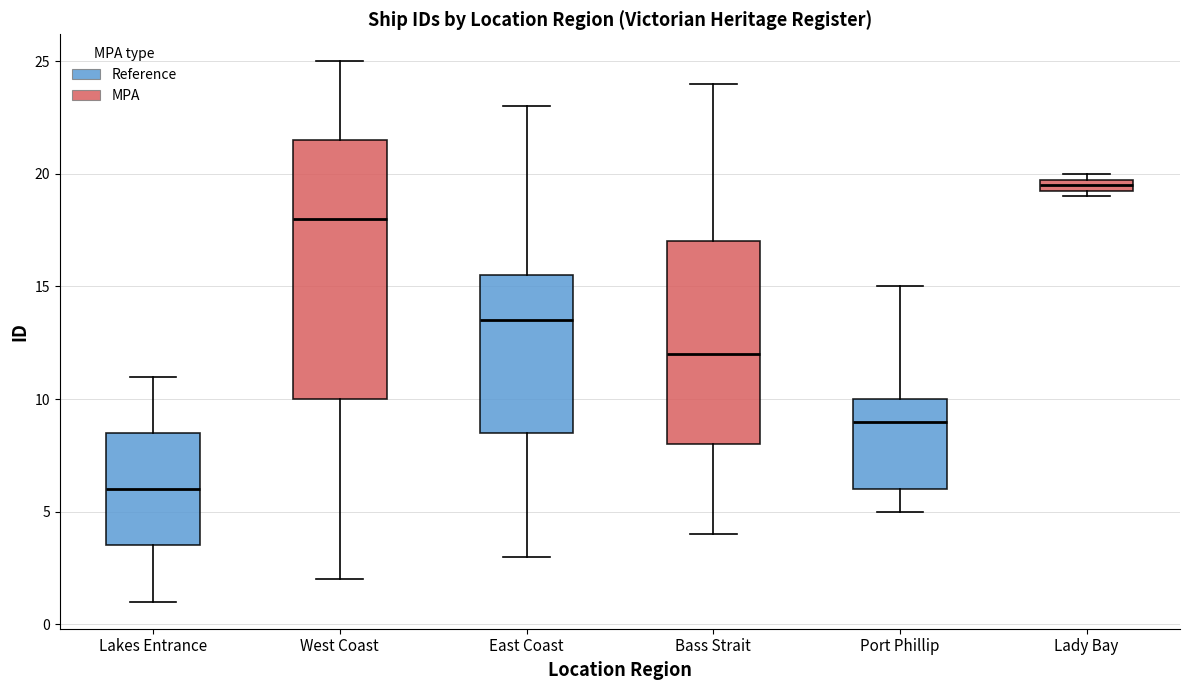

Where is the lower edge of the box for West Coast on the y-axis? The values are not printed on the chart, so give them approximately, as read against the axis.

10.0